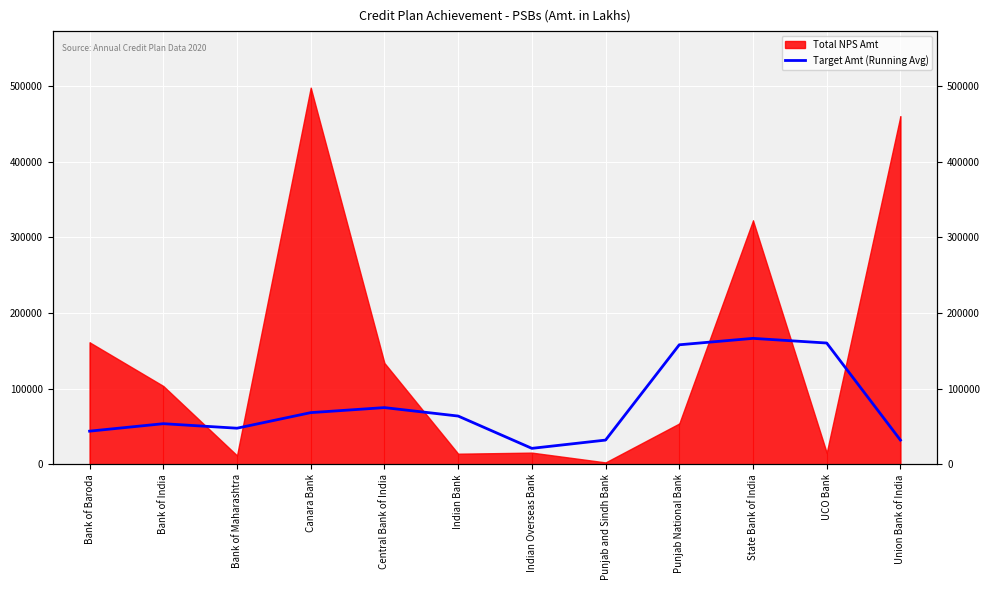

How many interior local peaks (higher than both neighbors) does the data have?

3